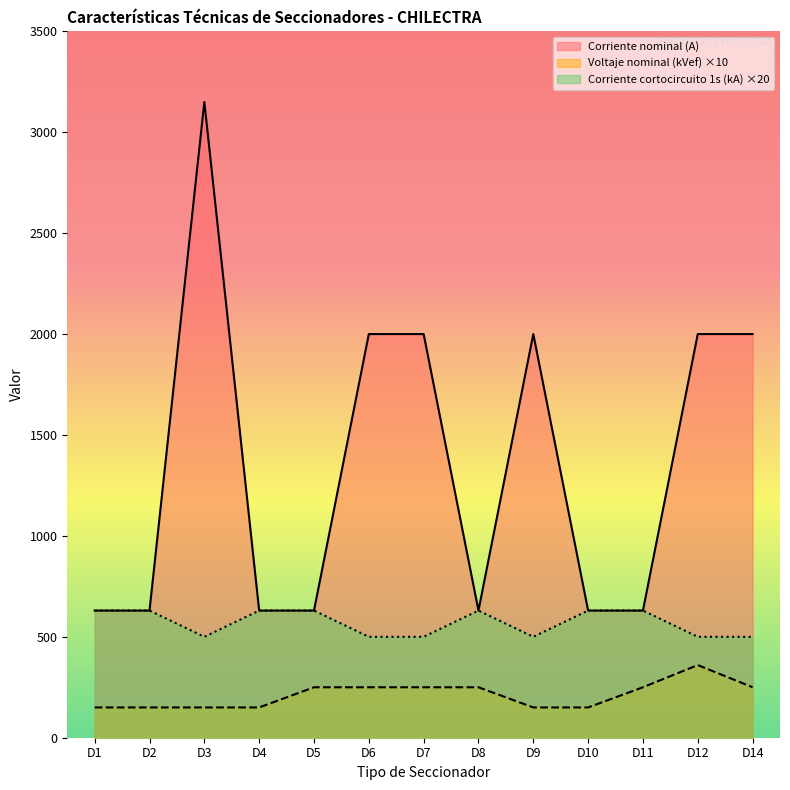

Does the chart have visible grid lines?

No